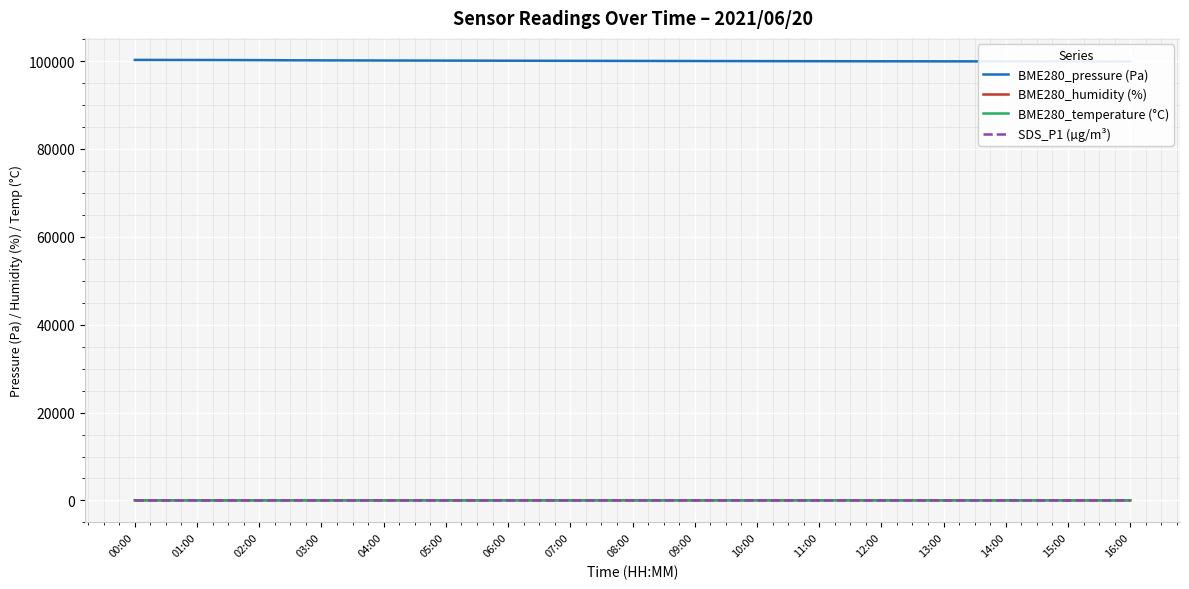

How many lines are shown in the chart?

4